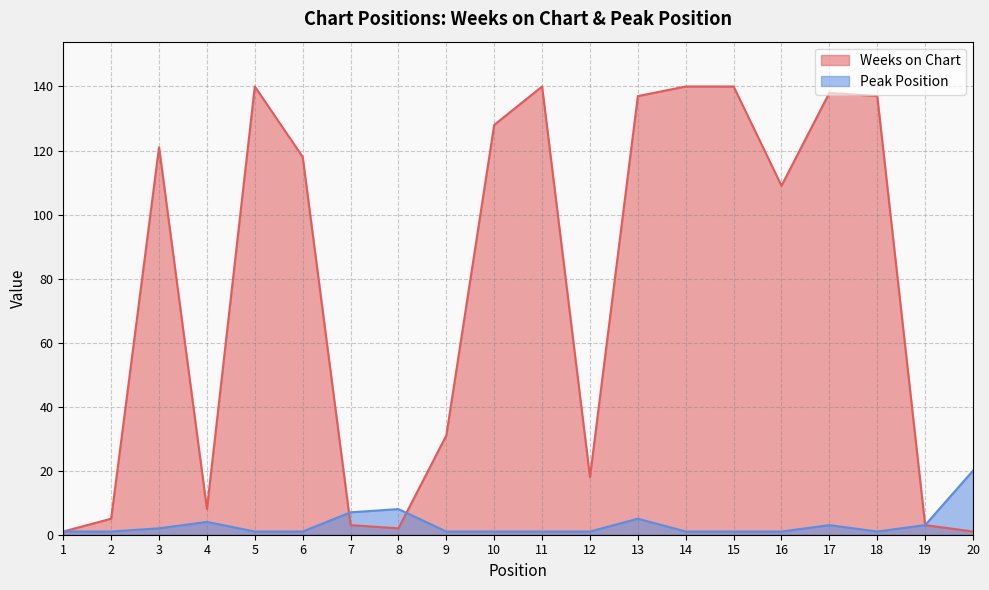

Is it true that Weeks on Chart equals 71 at 16?

False